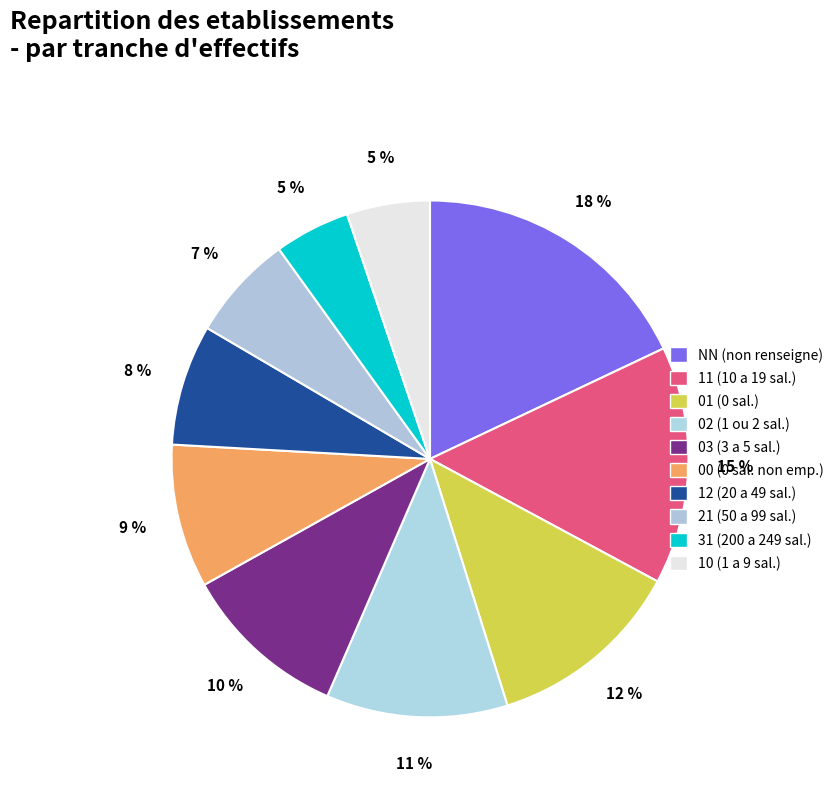

Count the number of slices in the pie.

10